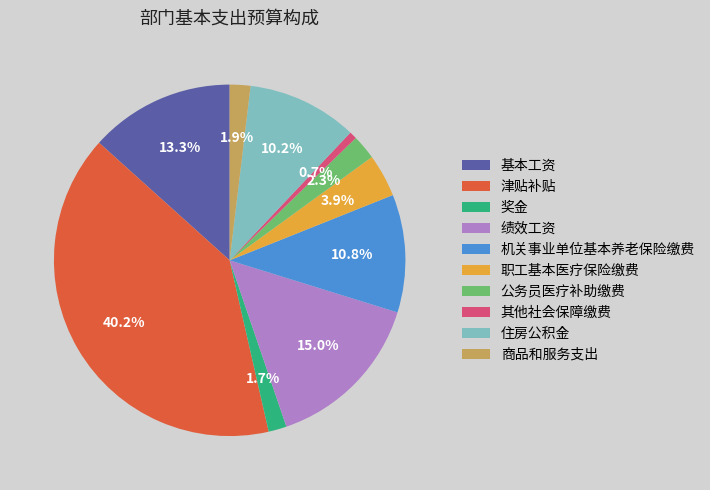

What percentage is the 基本工资 slice, to the nearest percent?

13%